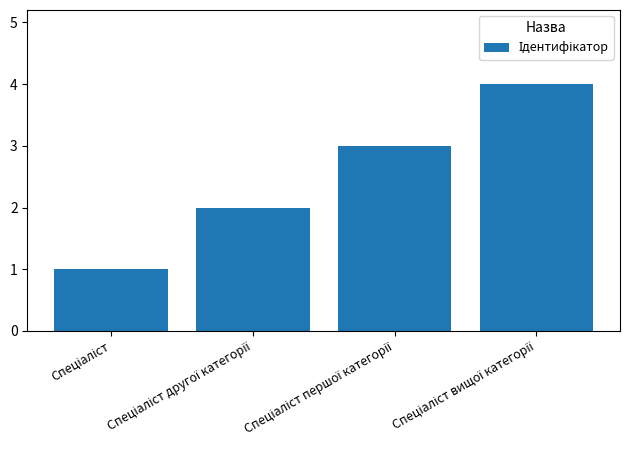

What is the difference between the maximum and minimum values?

3